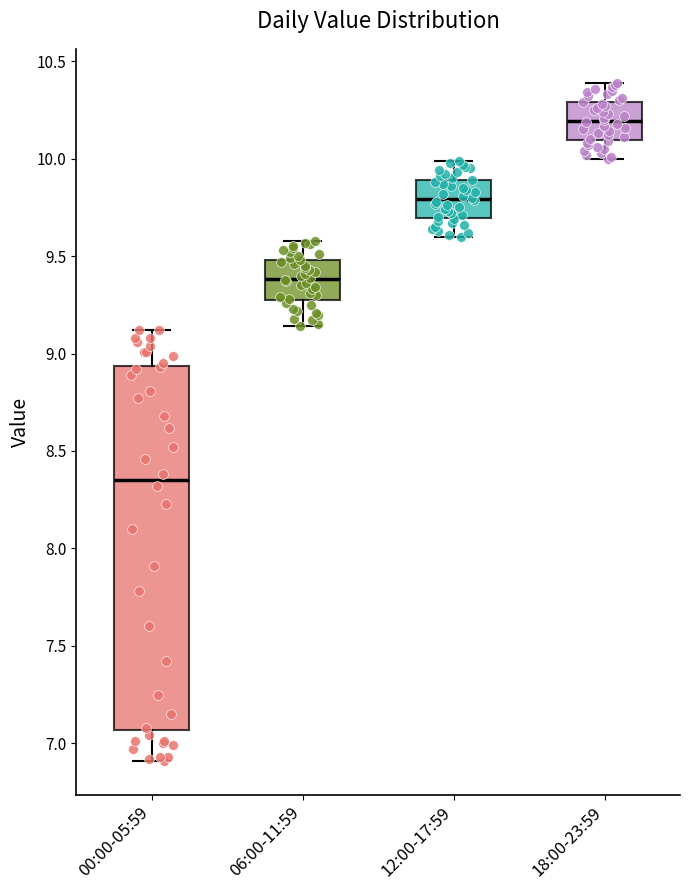

Where does the median line of the box for 06:00-11:59 sit on the y-axis? The values are not printed on the chart, so give them approximately, as read against the axis.

9.40